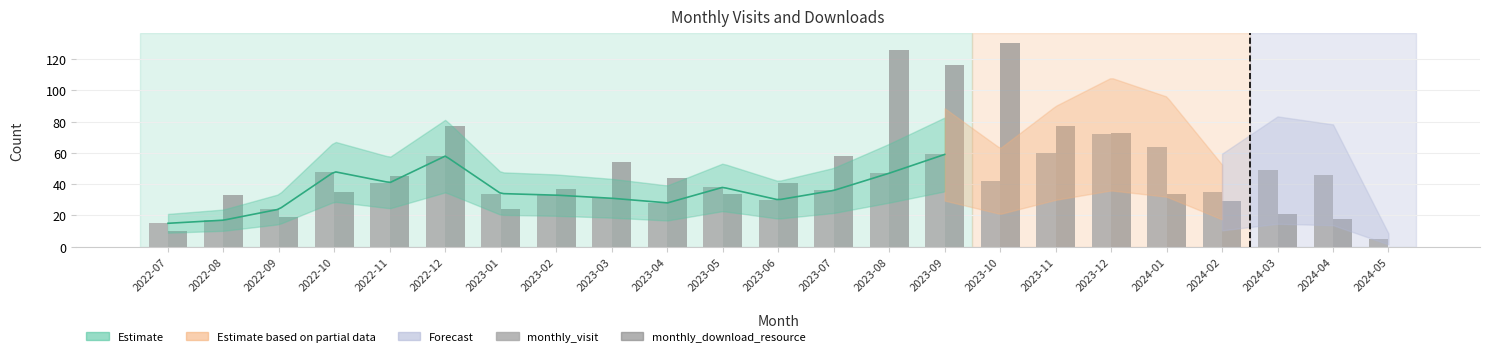

Is it true that monthly_download_resource equals 116 at 2023-09?

True